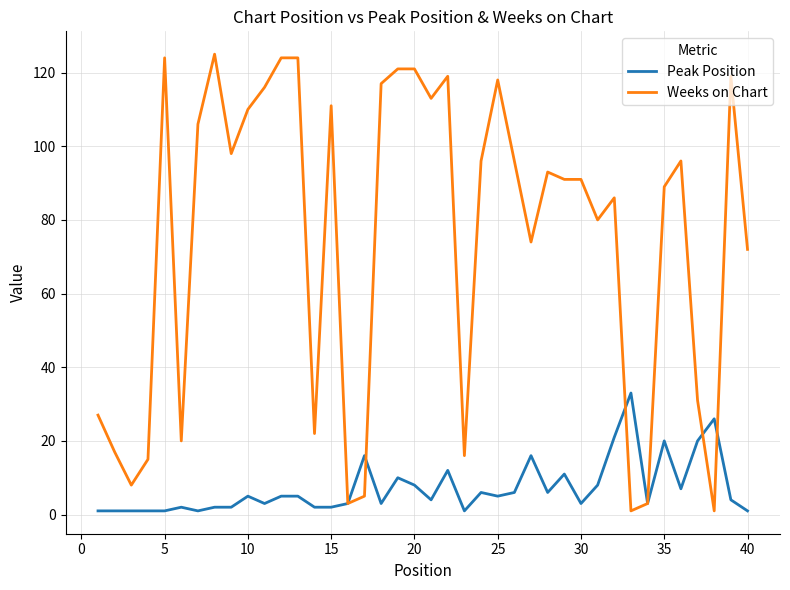

What is the lowest value of the Peak Position series?

1